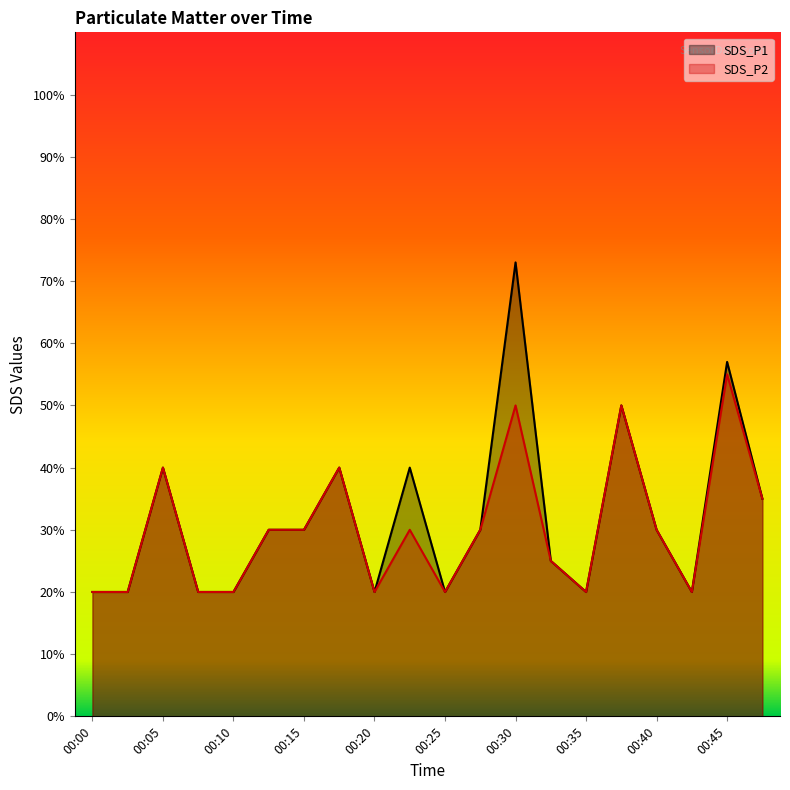

Reading right to left, extract all data points from this chart.

SDS_P1: 00:48=0.3	00:45=0.6	00:43=0.2	00:40=0.3	00:38=0.5	00:35=0.2	00:33=0.2	00:30=0.7	00:28=0.3	00:25=0.2	00:23=0.4	00:20=0.2	00:18=0.4	00:15=0.3	00:13=0.3	00:10=0.2	00:08=0.2	00:05=0.4	00:03=0.2	00:00=0.2
SDS_P2: 00:48=0.3	00:45=0.6	00:43=0.2	00:40=0.3	00:38=0.5	00:35=0.2	00:33=0.2	00:30=0.5	00:28=0.3	00:25=0.2	00:23=0.3	00:20=0.2	00:18=0.4	00:15=0.3	00:13=0.3	00:10=0.2	00:08=0.2	00:05=0.4	00:03=0.2	00:00=0.2